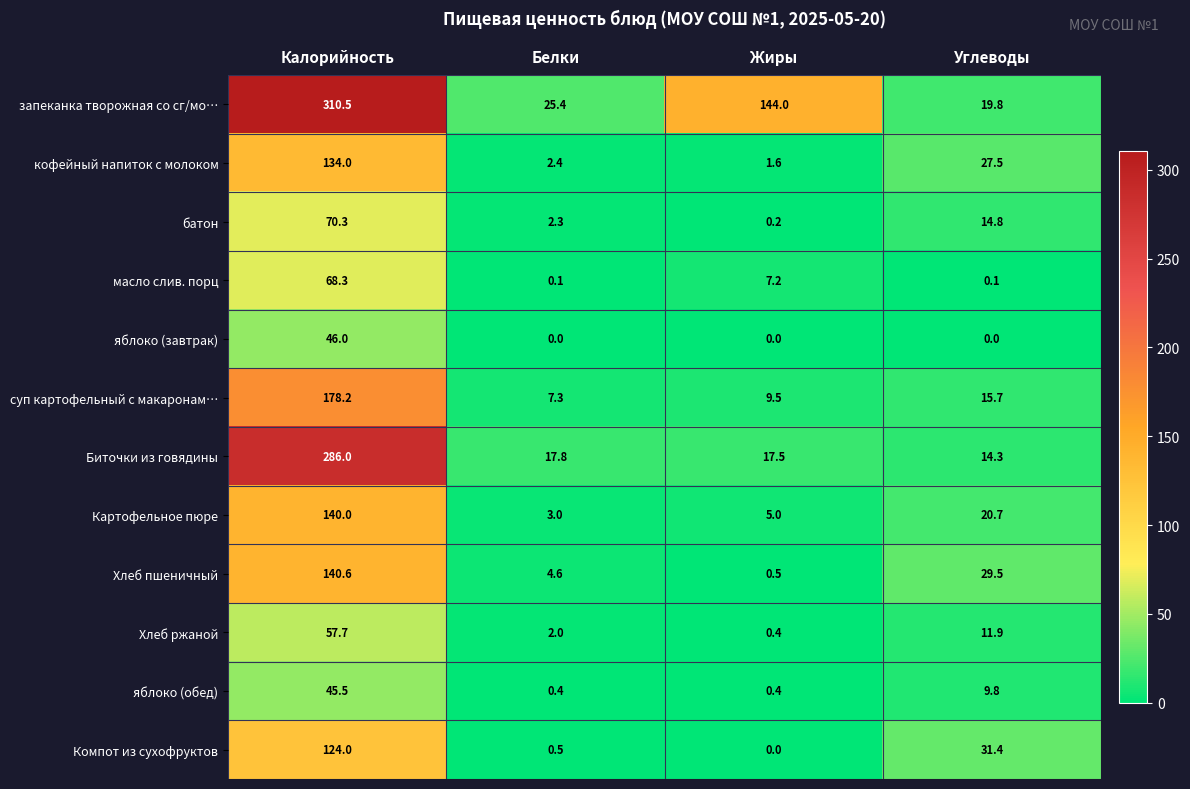

Rank the series by their maximum value, from lowest to highest.

яблоко (обед), яблоко (завтрак), Хлеб ржаной, масло слив. порц, батон, Компот из сухофруктов, кофейный напиток с молоком, Картофельное пюре, Хлеб пшеничный, суп картофельный с макаронам…, Биточки из говядины, запеканка творожная со сг/мо…